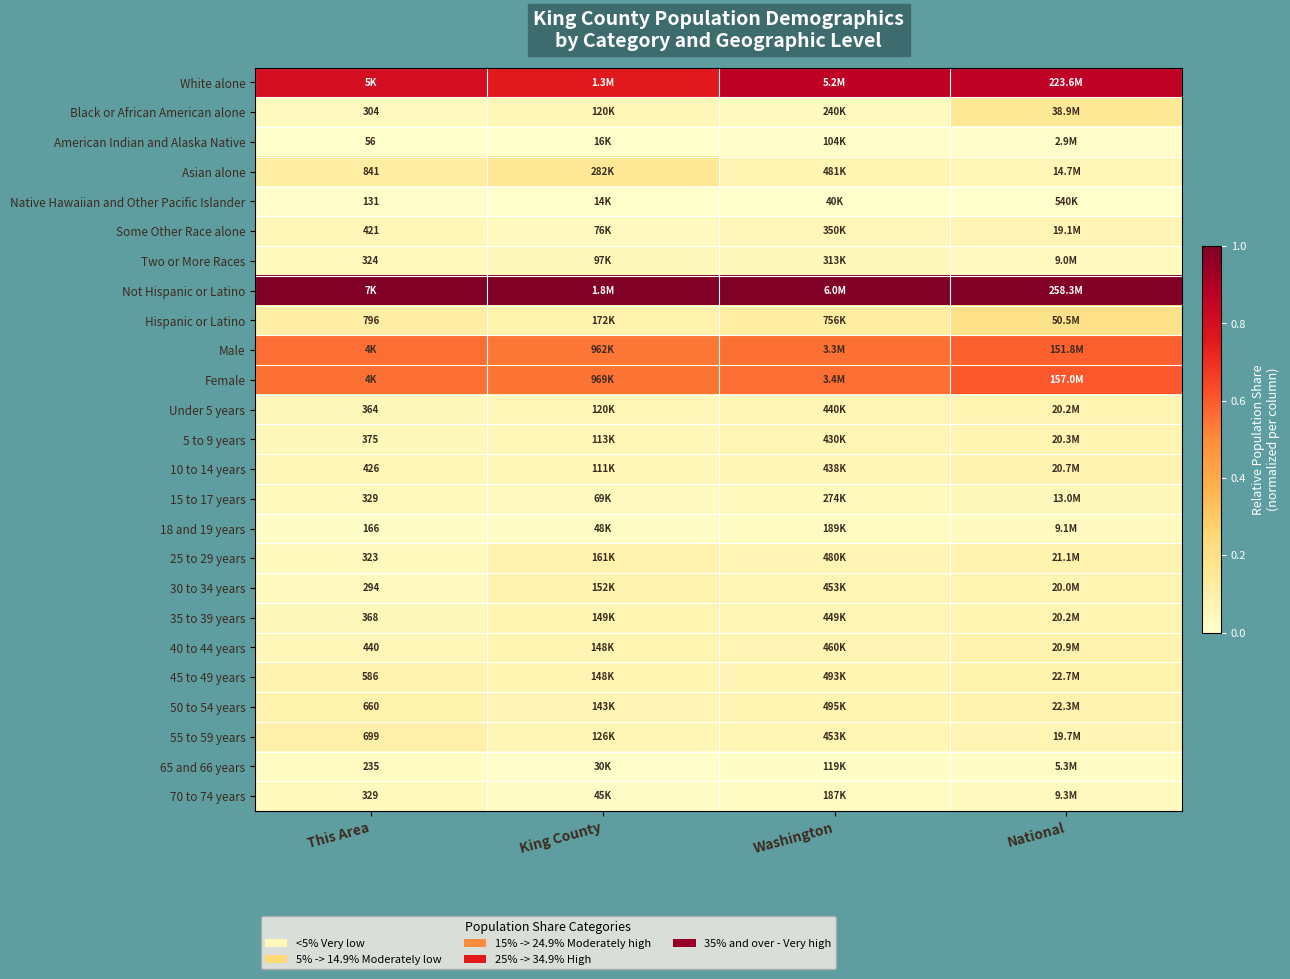

What is the total value across all series at King County?

4.0